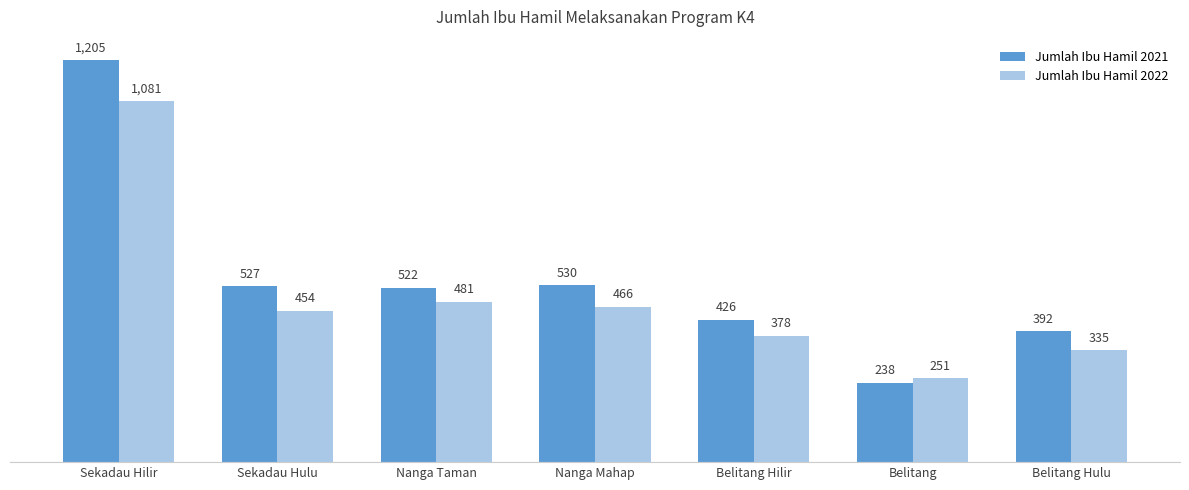

Read the Jumlah Ibu Hamil 2022 value at Belitang, to the nearest 50.

250